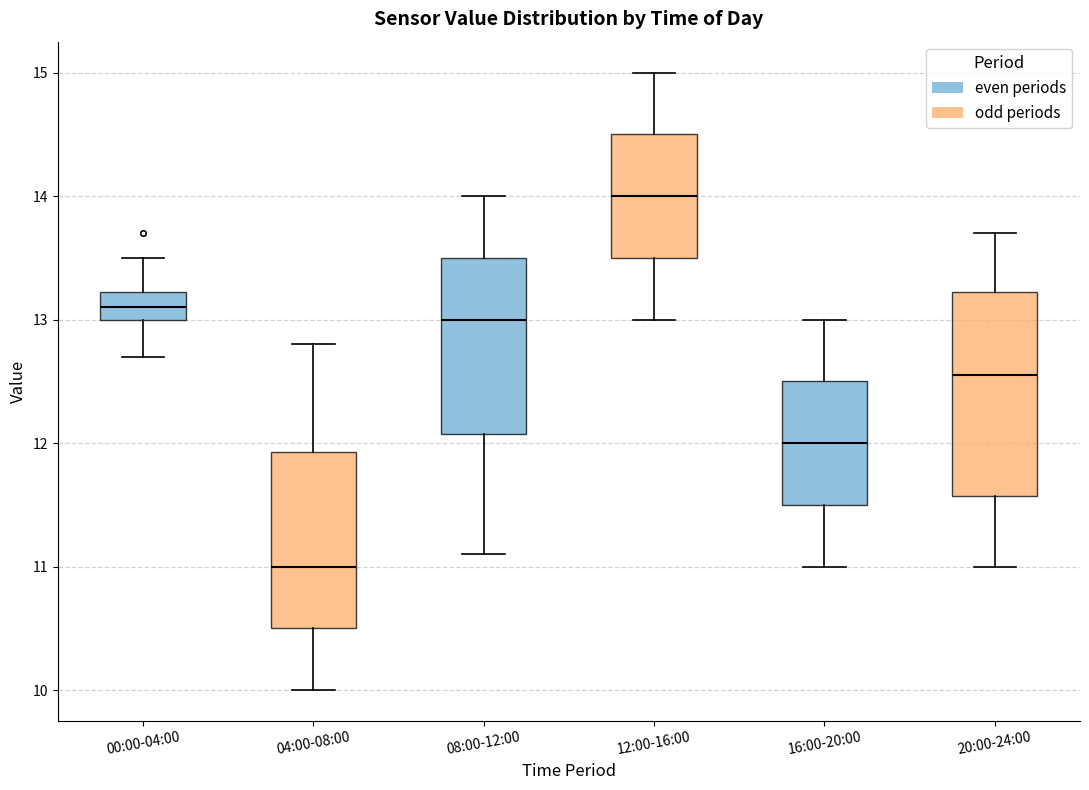

Which box has the highest median line?

12:00-16:00